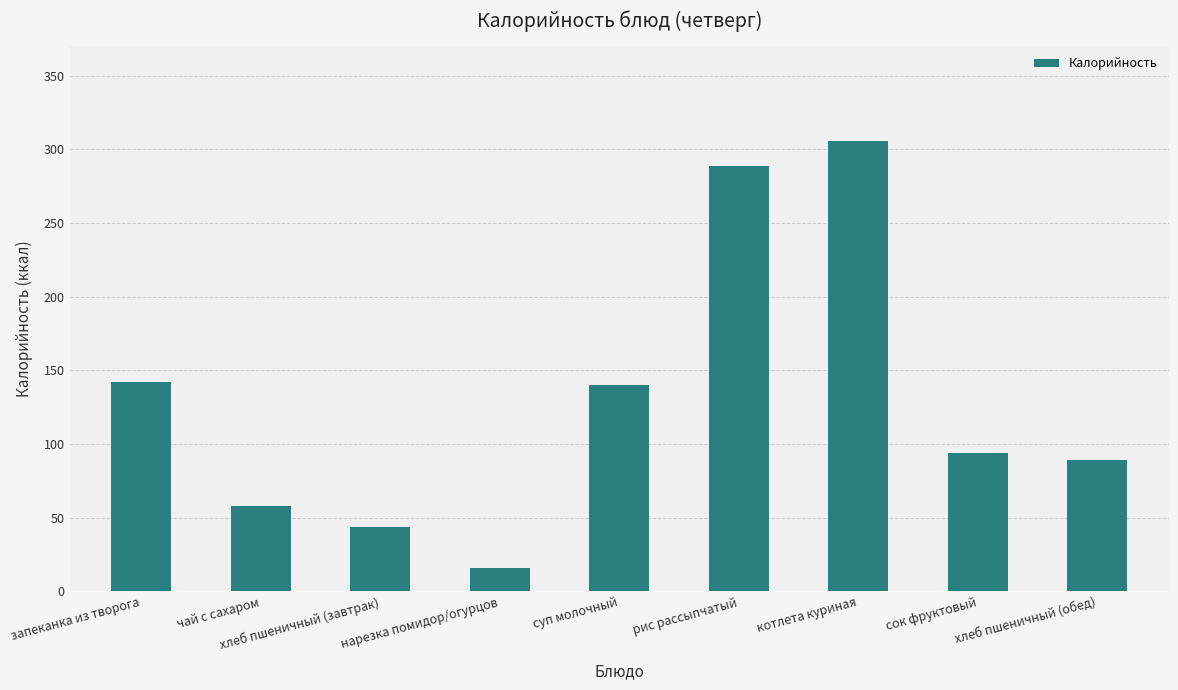

Reading right to left, what are all the values shown in this chart?

хлеб пшеничный (обед)=89	сок фруктовый=94	котлета куриная=306	рис рассыпчатый=289	суп молочный=140	нарезка помидор/огурцов=16	хлеб пшеничный (завтрак)=44	чай с сахаром=58	запеканка из творога=142